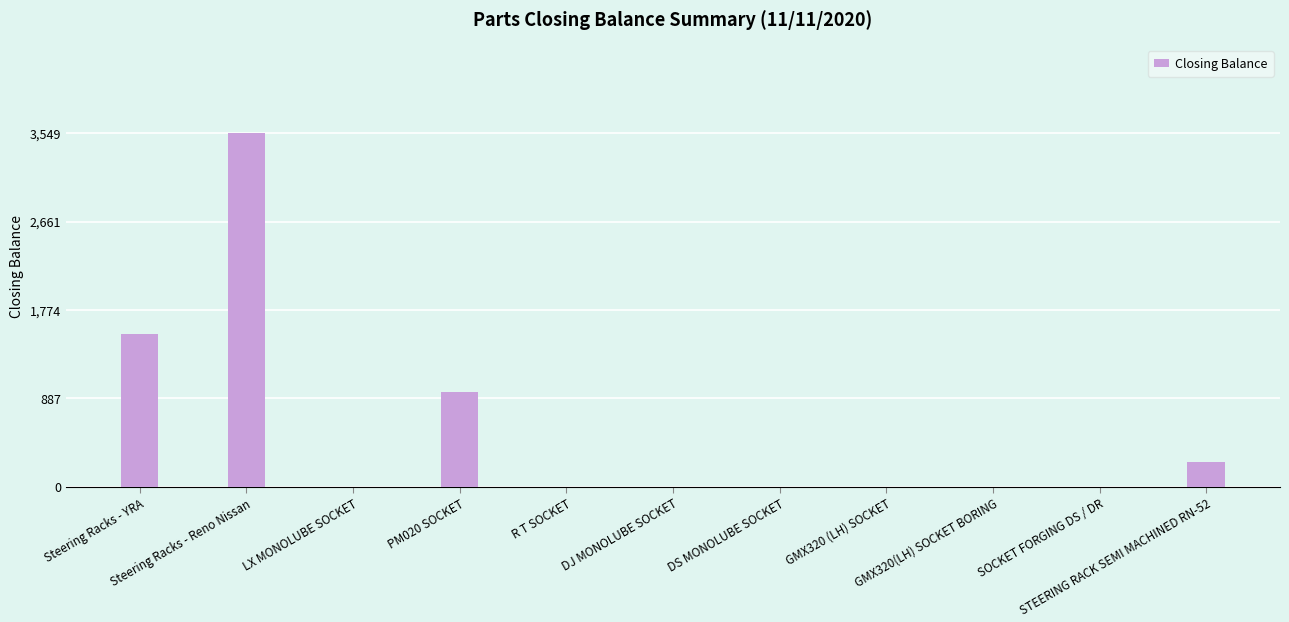

What is the sum of all values?

6275